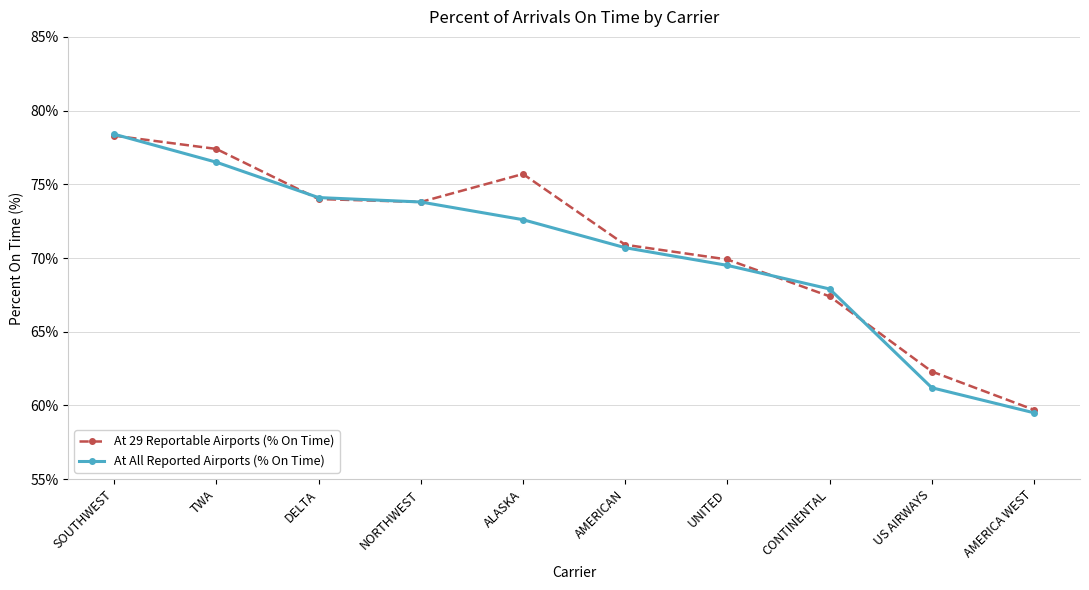

What is the total value across all series at NORTHWEST?

147.6